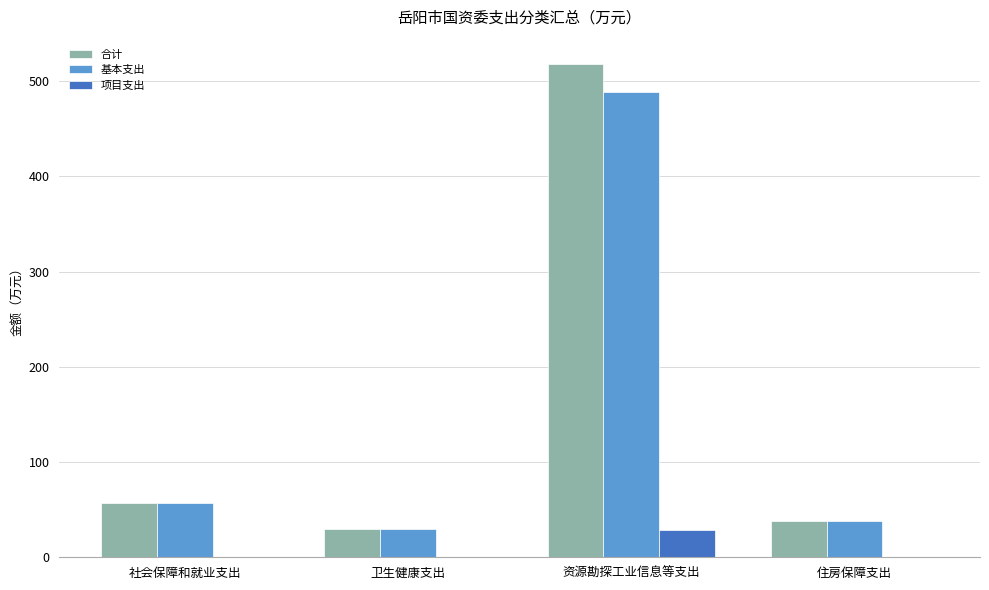

Which series has the largest total across all categories?

合计